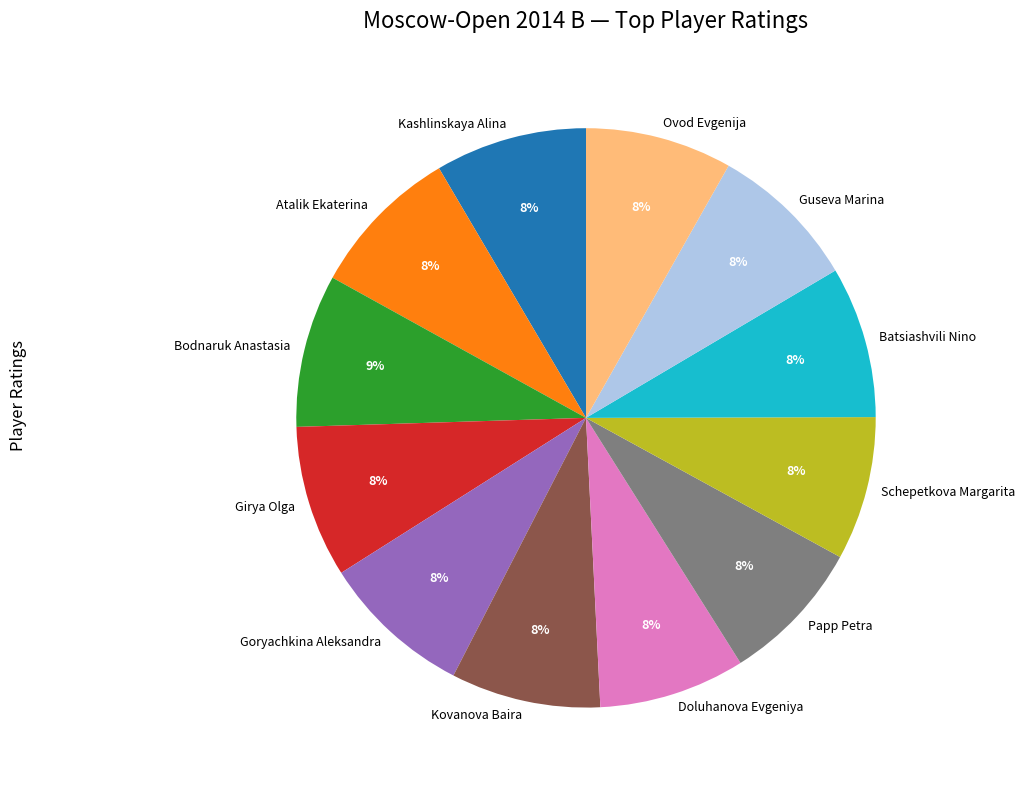

Combined, do Girya Olga and Ovod Evgenija account for over 50%?

No